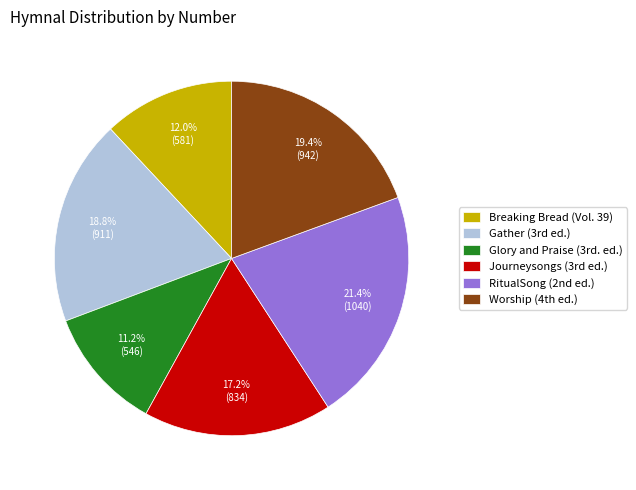

Is there any slice that represents more than half of the pie?

No